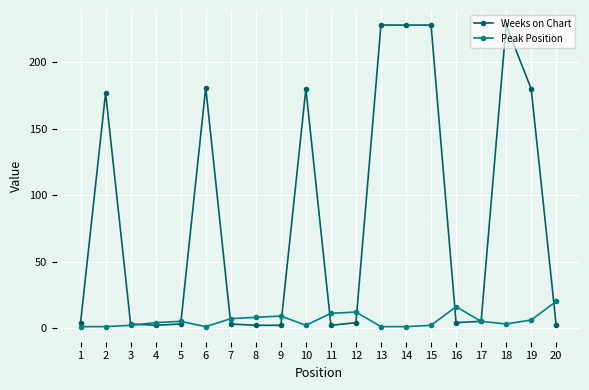

How many data points in Peak Position are less than 5?

10